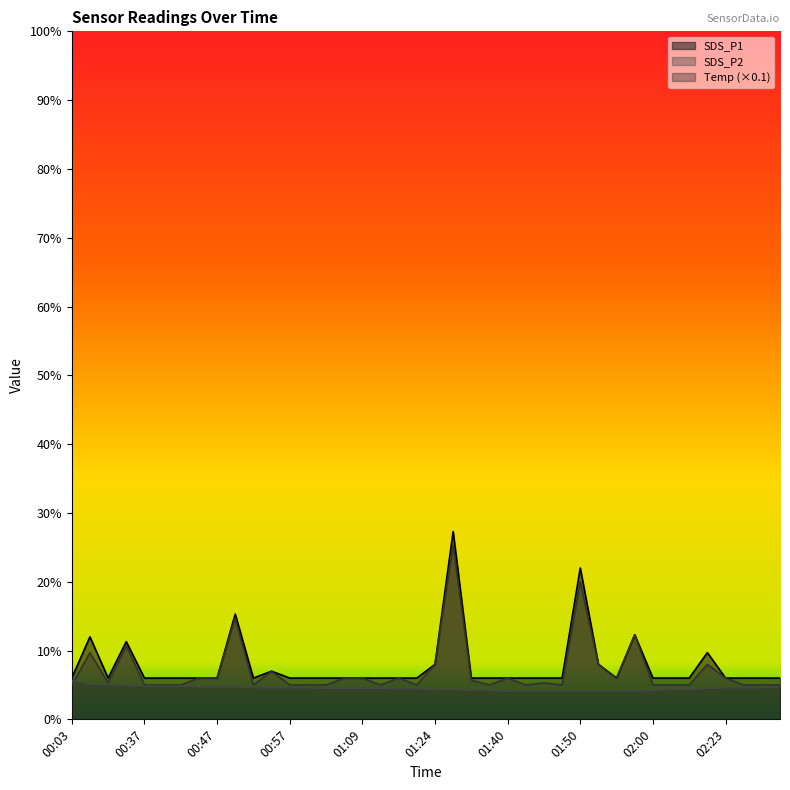

Which series changed the most between 00:57 and 01:47?

Temp